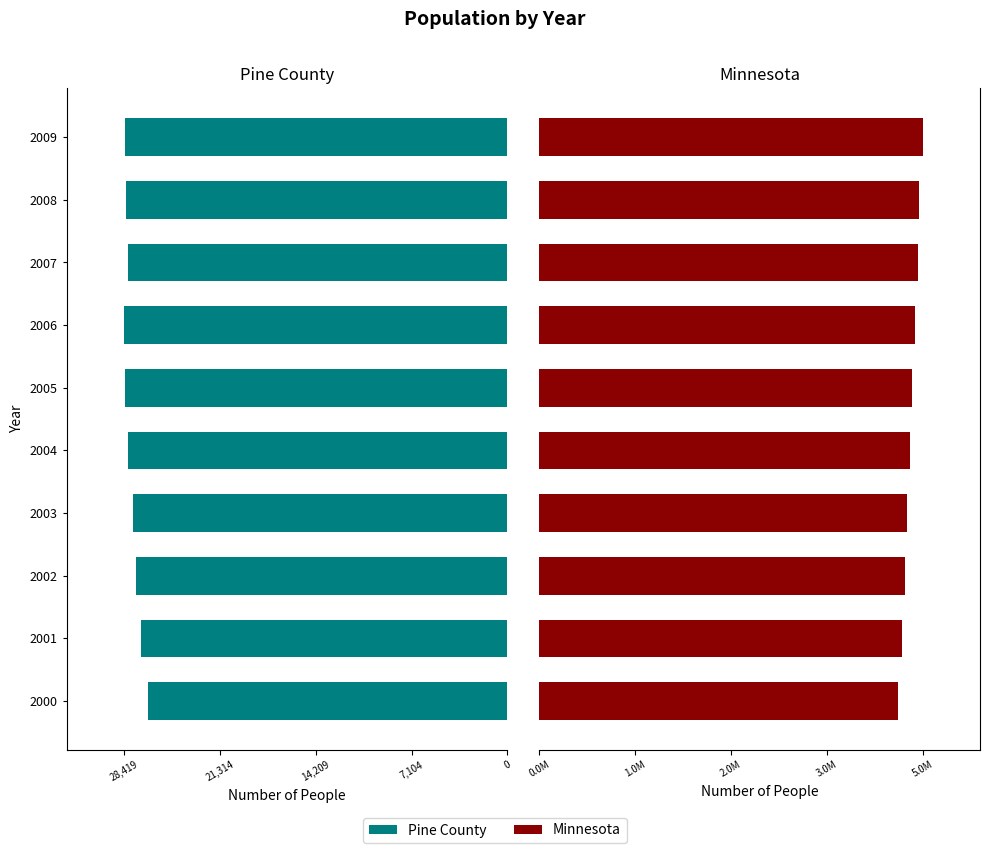

True or false: Pine County has a value of -40509 at 2009.

False